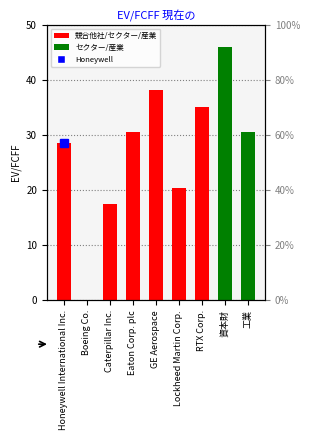

How many positive values are there?

8